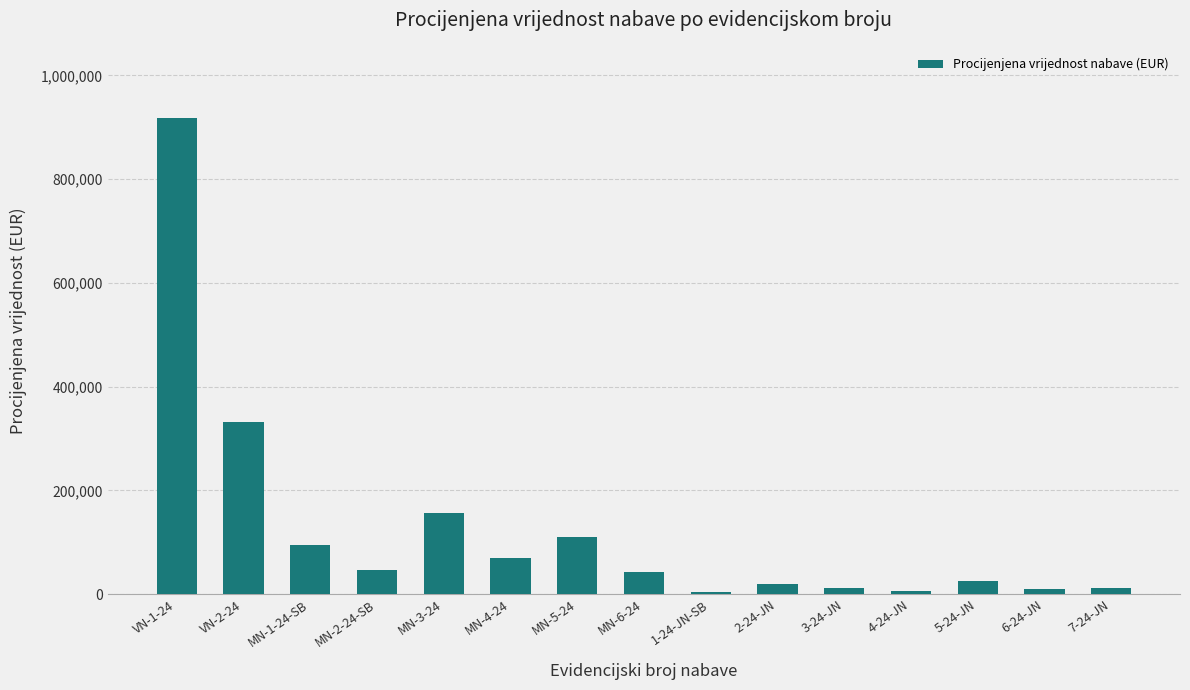

What is the value of the 9th bar from the left?

4284